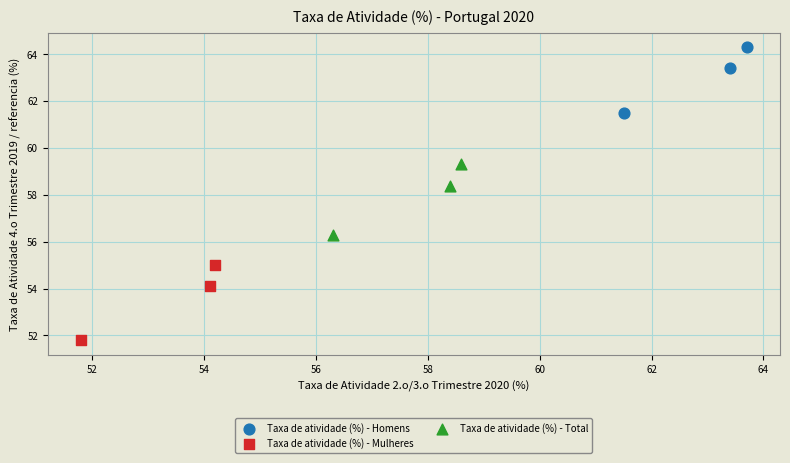

What are all the series names shown in the legend?

Taxa de atividade (%) - Homens, Taxa de atividade (%) - Mulheres, Taxa de atividade (%) - Total